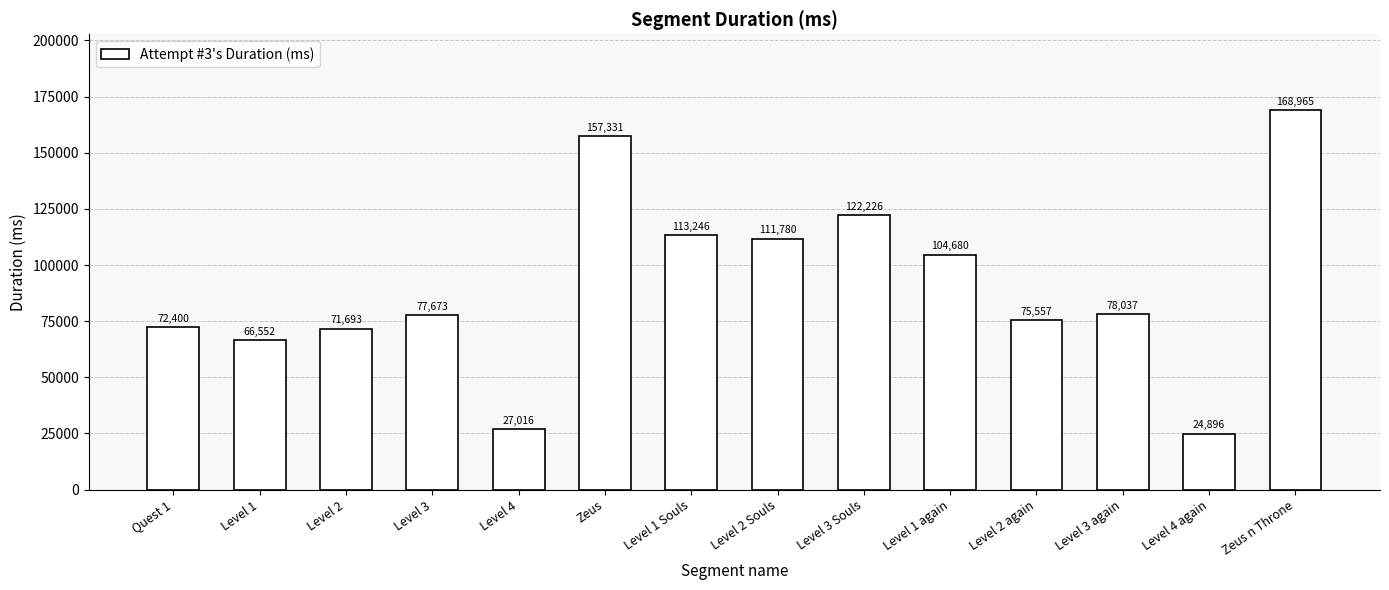

The chart shows a value of 27016 at Level 4. True or false?

True